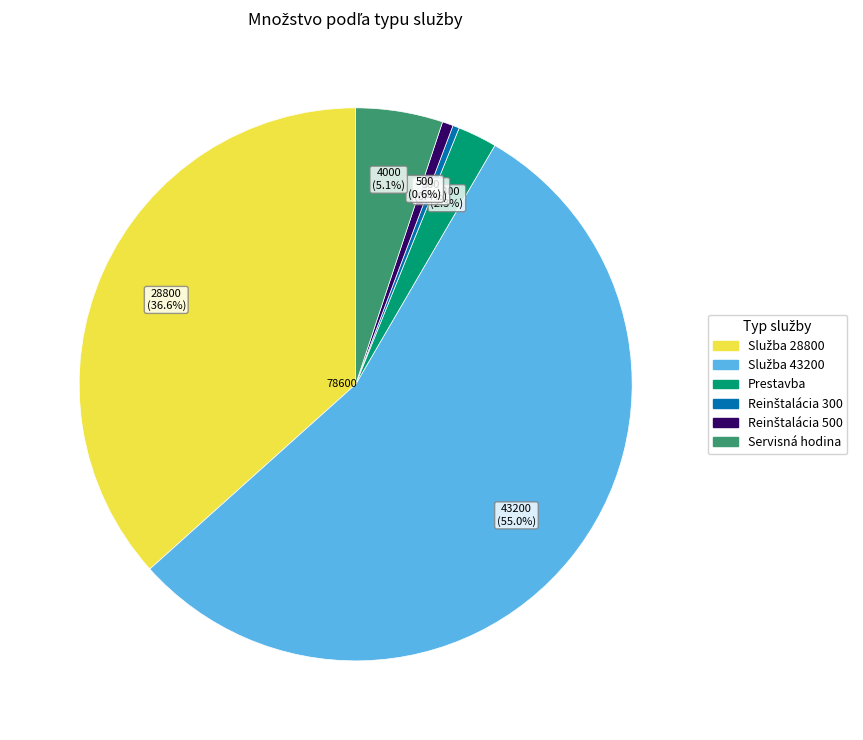

Does any single category account for the majority?

Yes